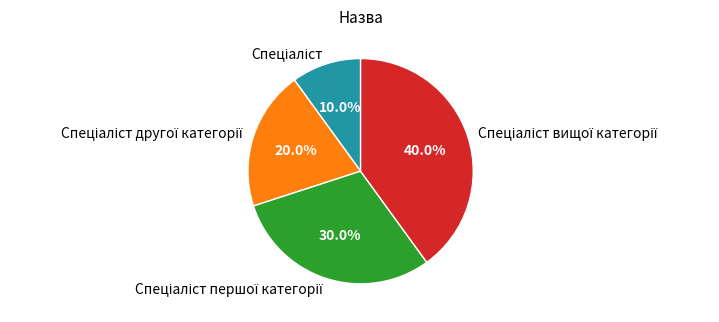

Does any single category account for the majority?

No